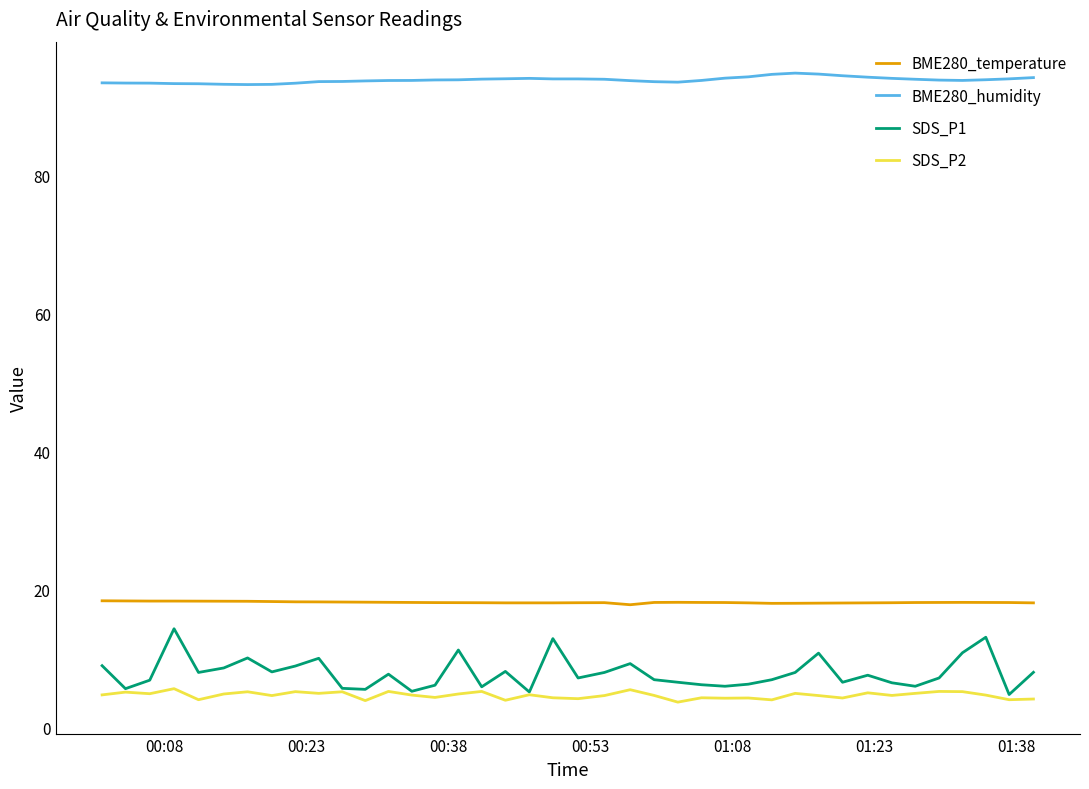

What is the maximum value shown in the chart?

94.8